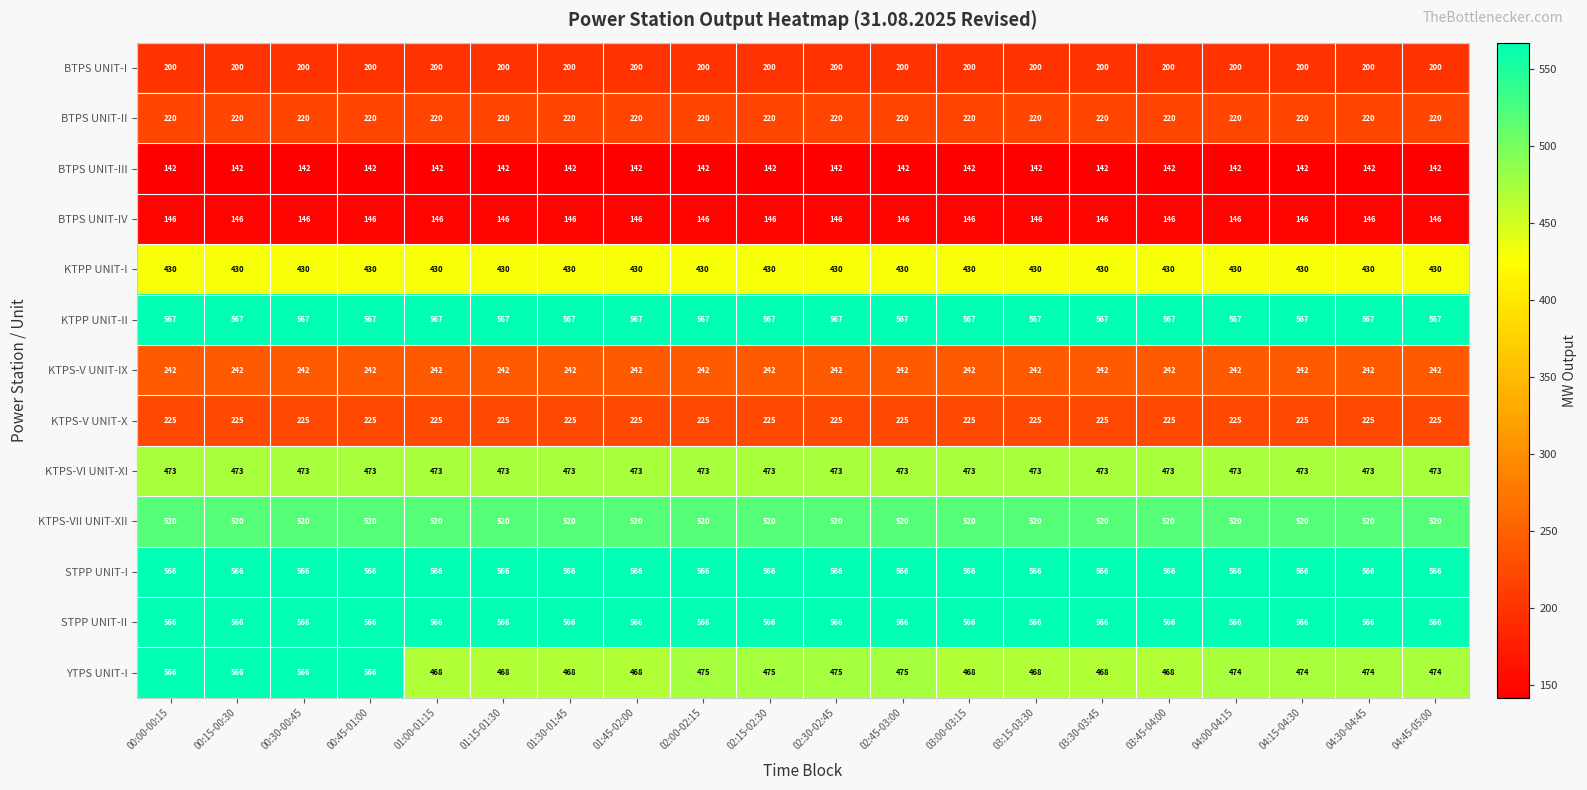

The value of KTPP UNIT-II at 00:15-00:30 is 567. True or false?

True